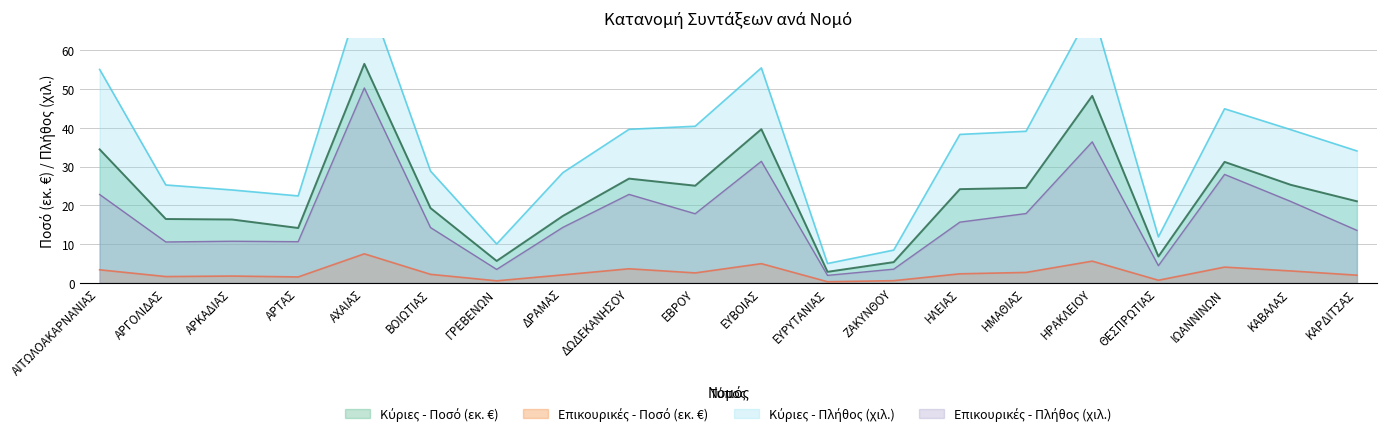

Which has a higher value, ΕΥΒΟΙΑΣ or ΗΛΕΙΑΣ?

ΕΥΒΟΙΑΣ